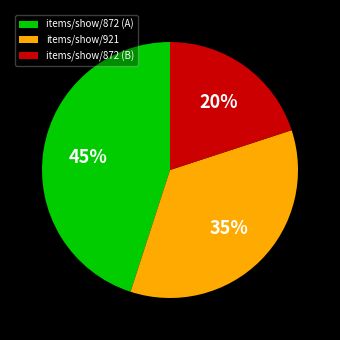

To the nearest percent, what percentage of the pie is items/show/921?

35%